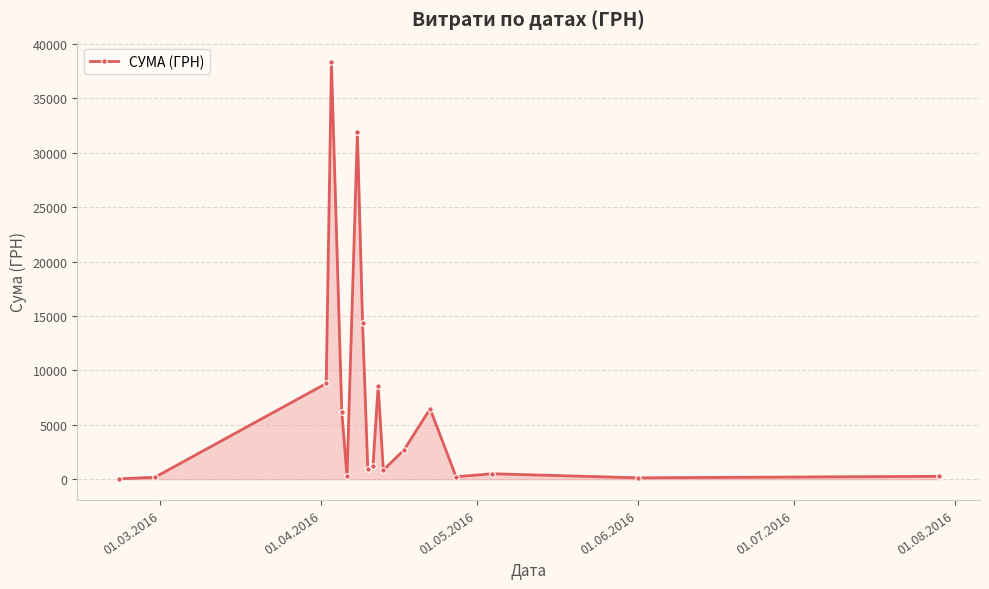

What is the difference between the maximum and minimum values?

38264.5